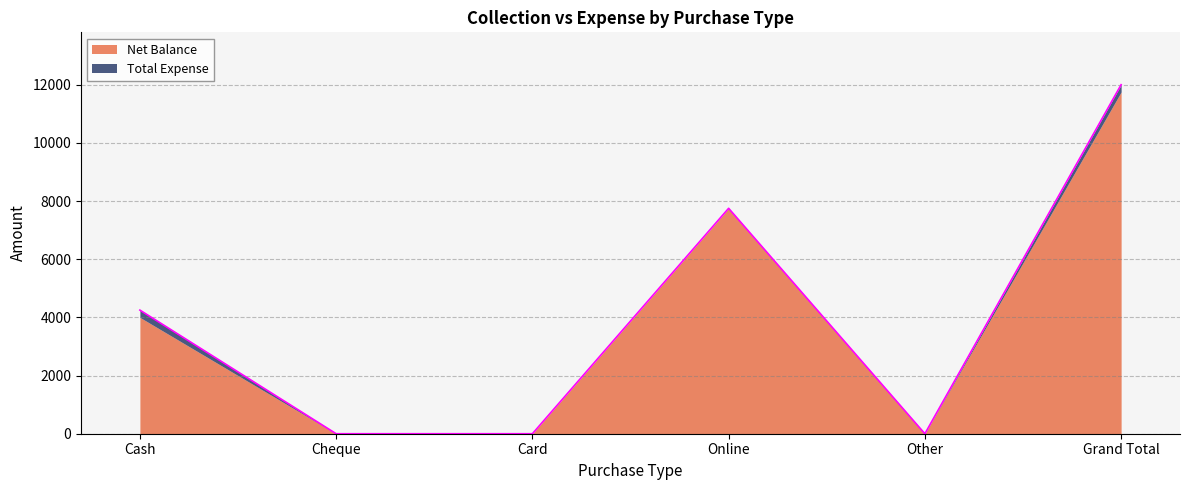

The value at Other is -8199. True or false?

False